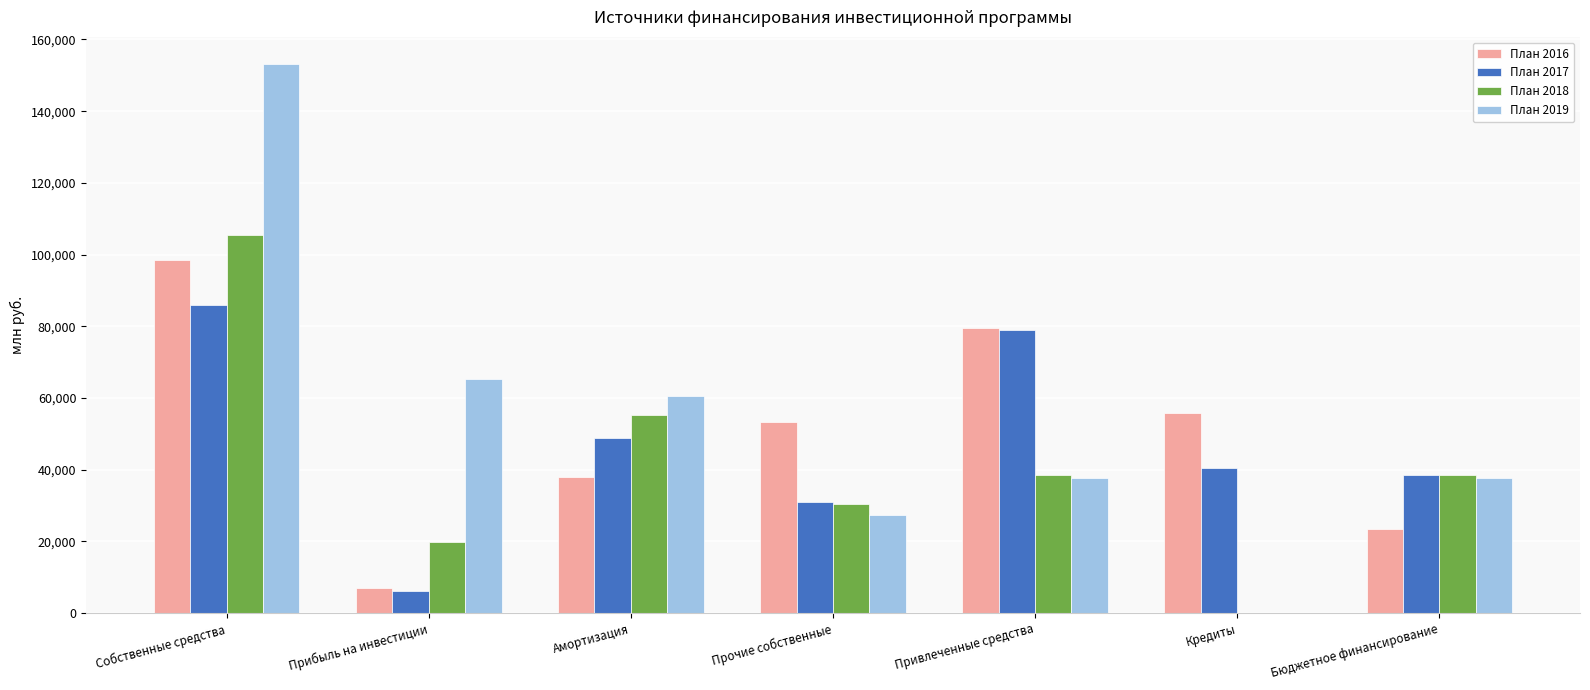

Which series has the widest spread of values?

План 2019